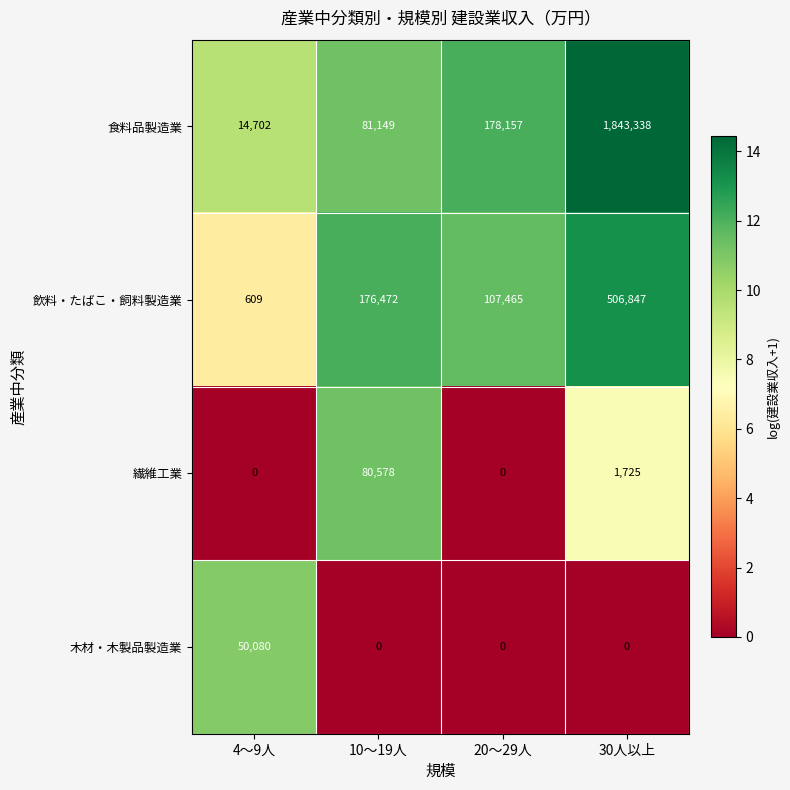

At 10～19人, list the series in order from smallest to largest.

木材・木製品製造業, 繊維工業, 食料品製造業, 飲料・たばこ・飼料製造業